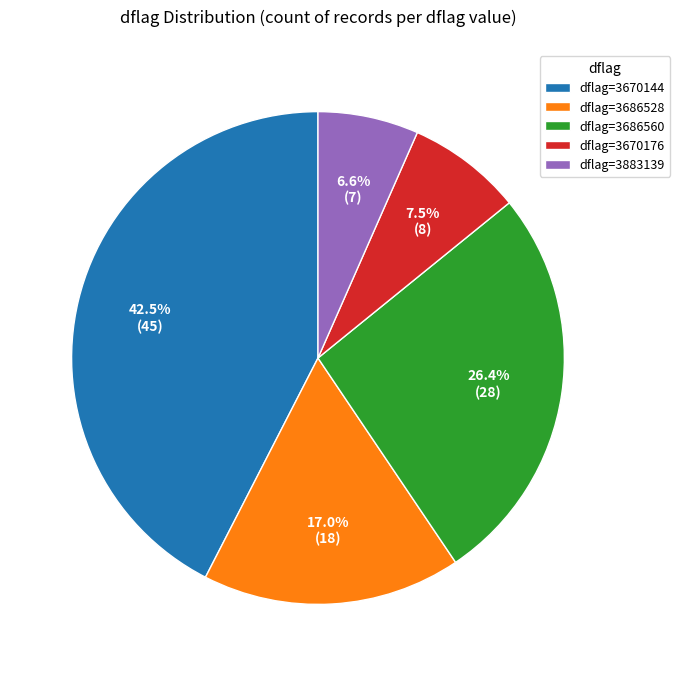

Which has a higher value, dflag=3670176 or dflag=3883139?

dflag=3670176